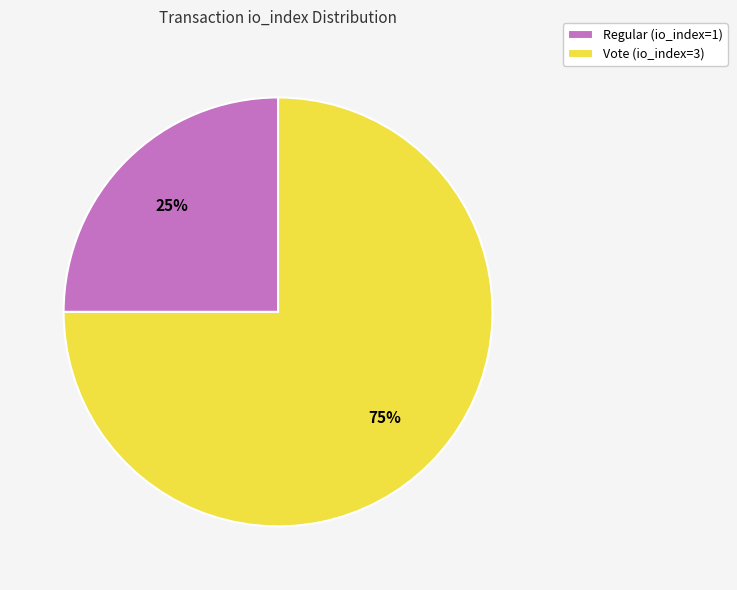

To the nearest percent, what is the difference between the largest and smallest slice percentages?

50%